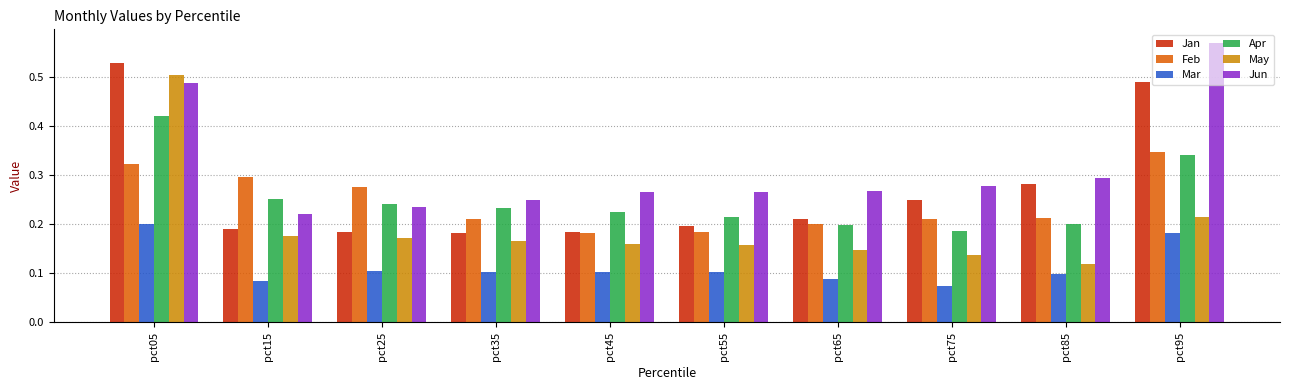

The value of Feb at pct85 is 0.1. True or false?

False